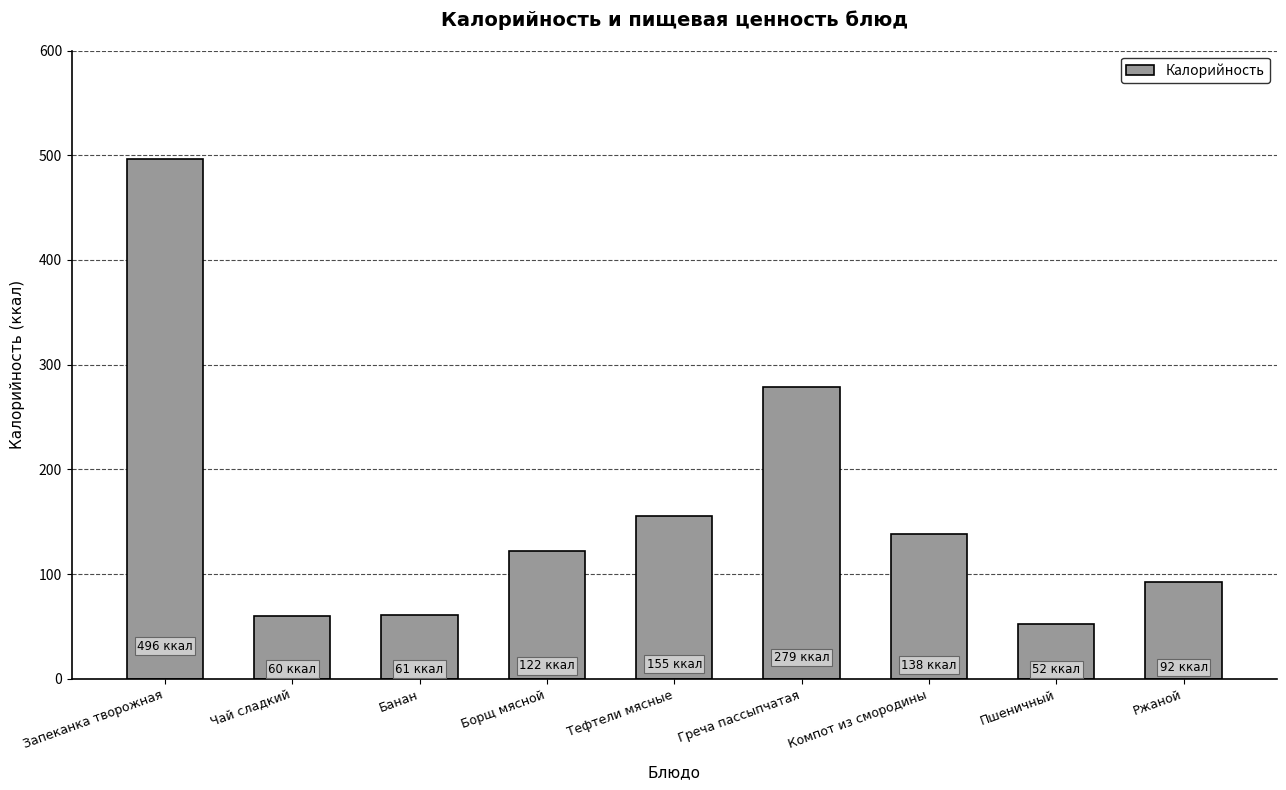

What is the value of the 2nd bar from the left?

60